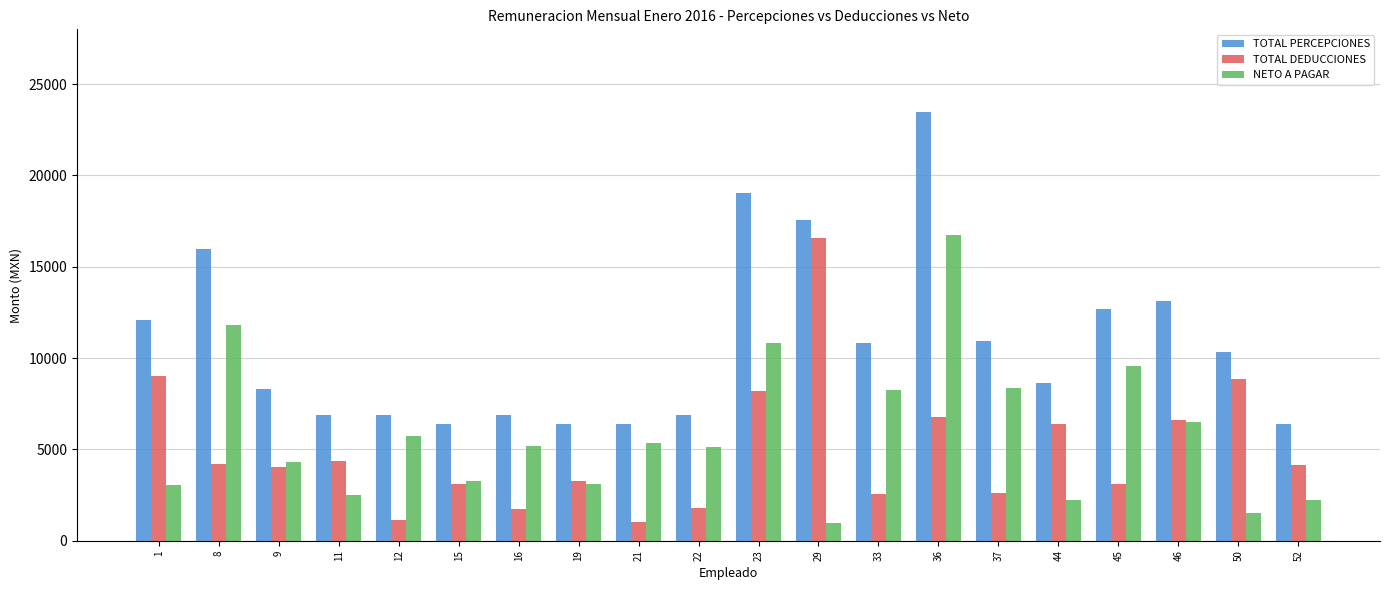

At 36, list the series in order from largest to smallest.

TOTAL PERCEPCIONES, NETO A PAGAR, TOTAL DEDUCCIONES